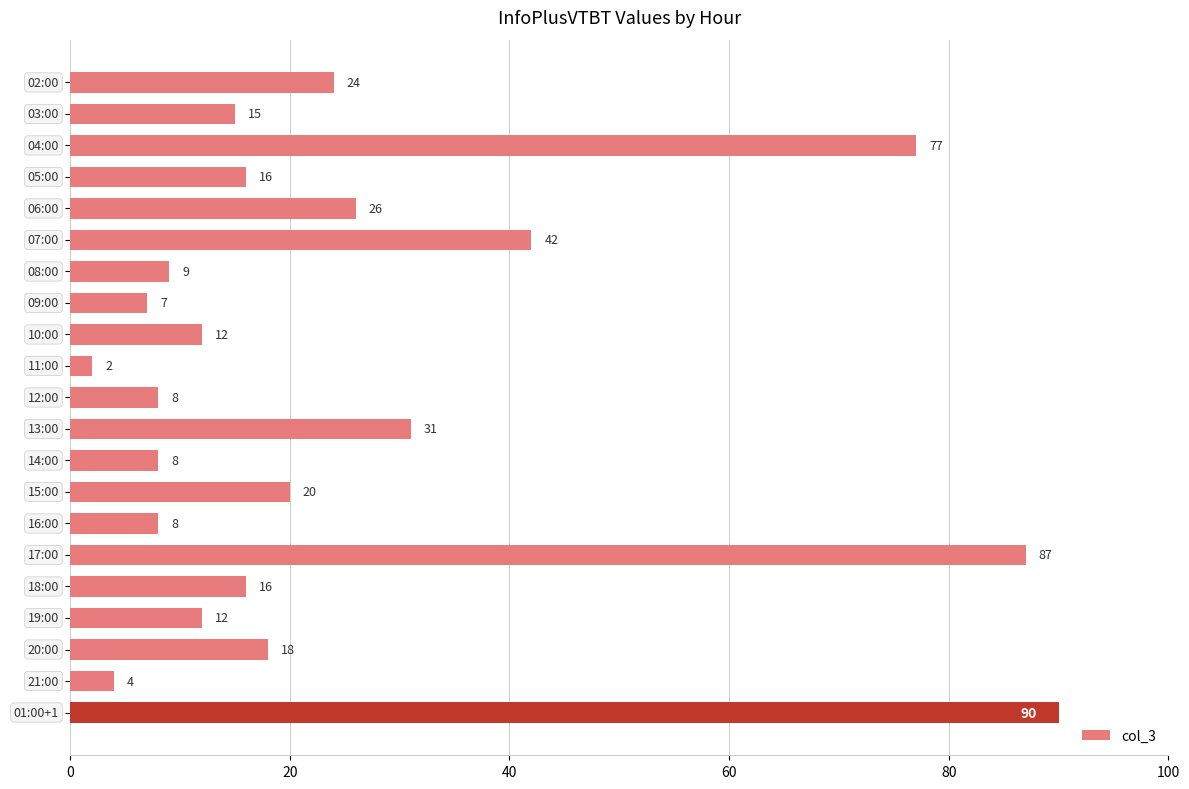

What is the label of the 2nd bar from the top?

03:00